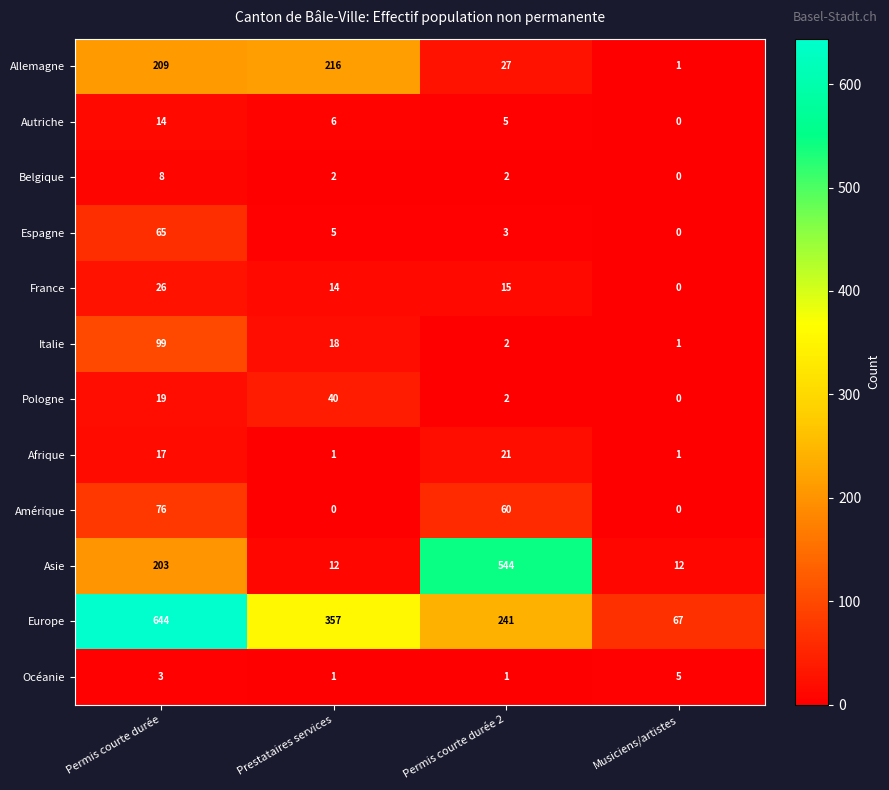

Is it true that Afrique equals 1 at Musiciens/artistes?

True